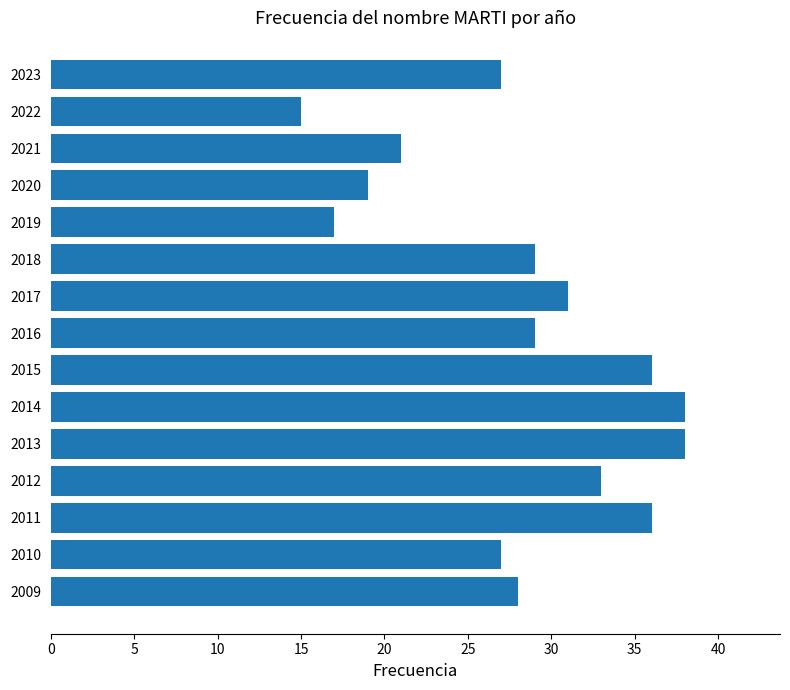

What is the average value?

28